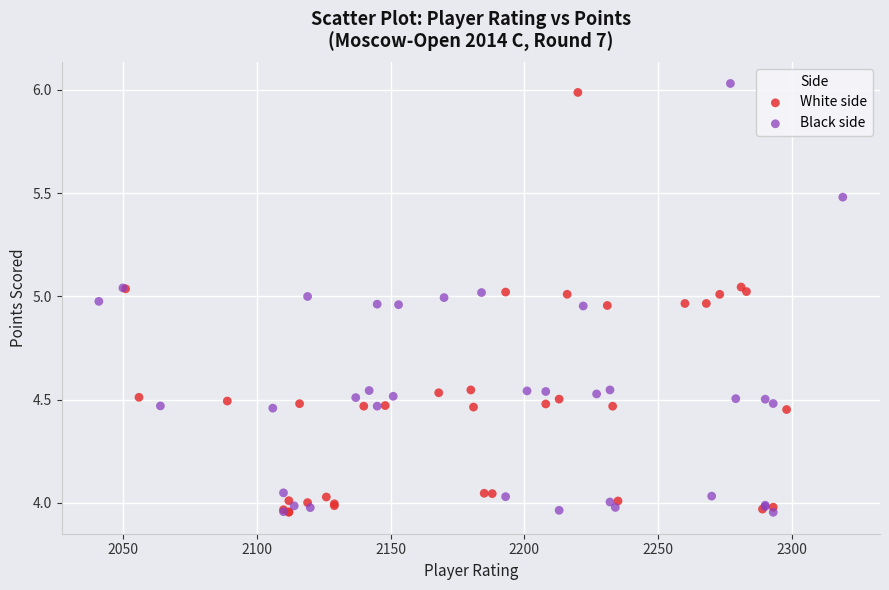

Which series has the largest Y range (max minus min)?

Black side